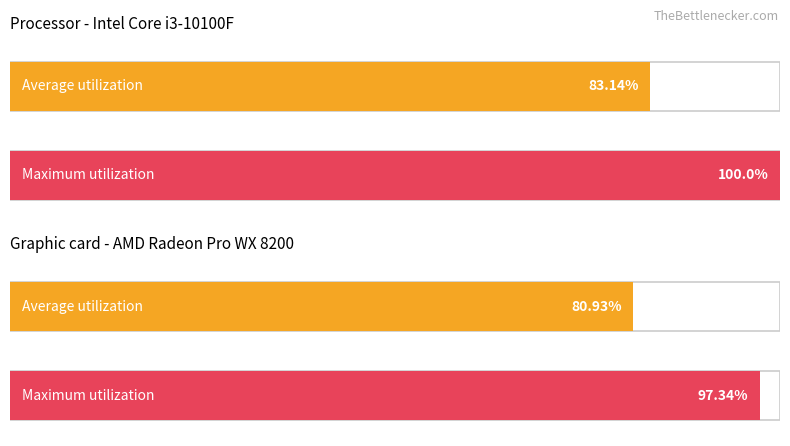

Which series has the largest total across all categories?

Maximum utilization